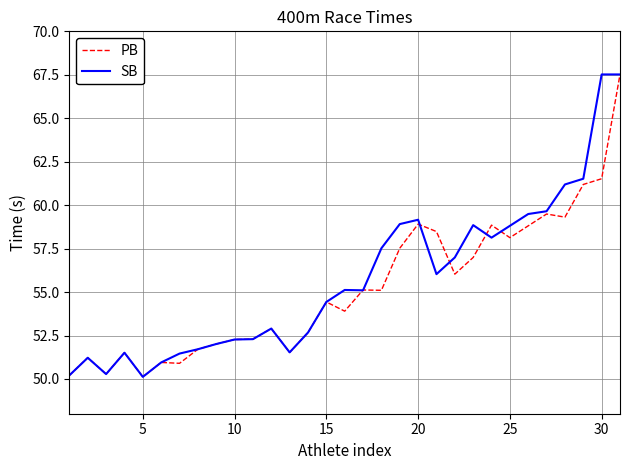

What is the lowest value of the SB series?

50.1